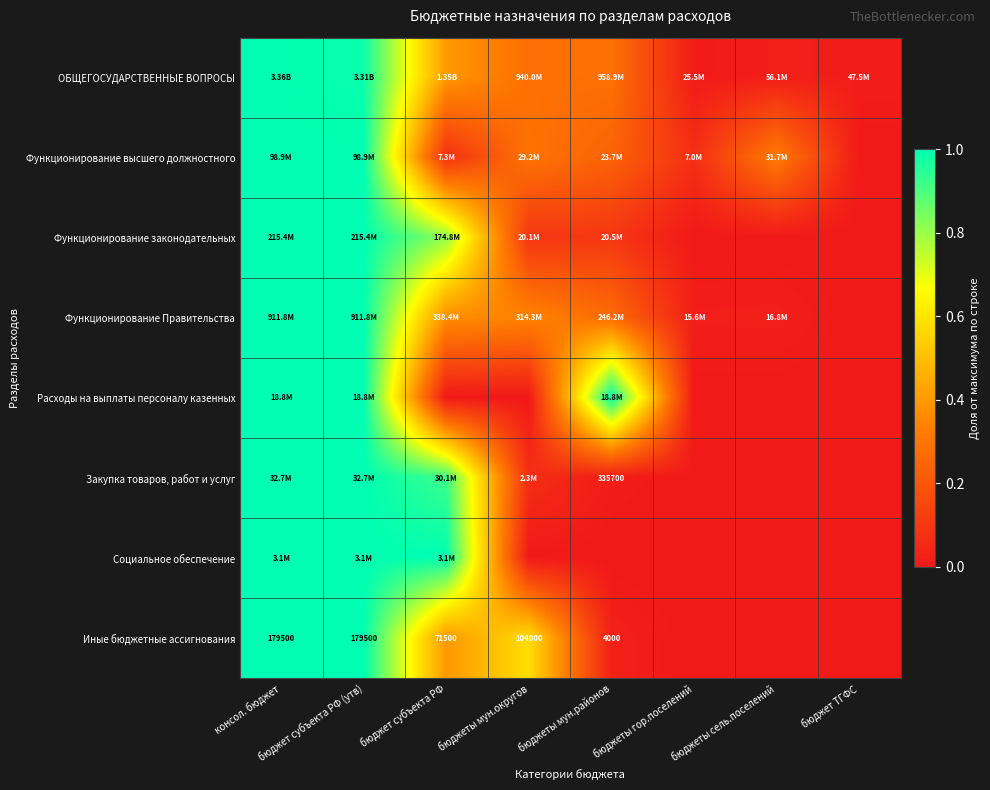

At which label is ОБЩЕГОСУДАРСТВЕННЫЕ ВОПРОСЫ closest to 0?

бюджеты гор.поселений